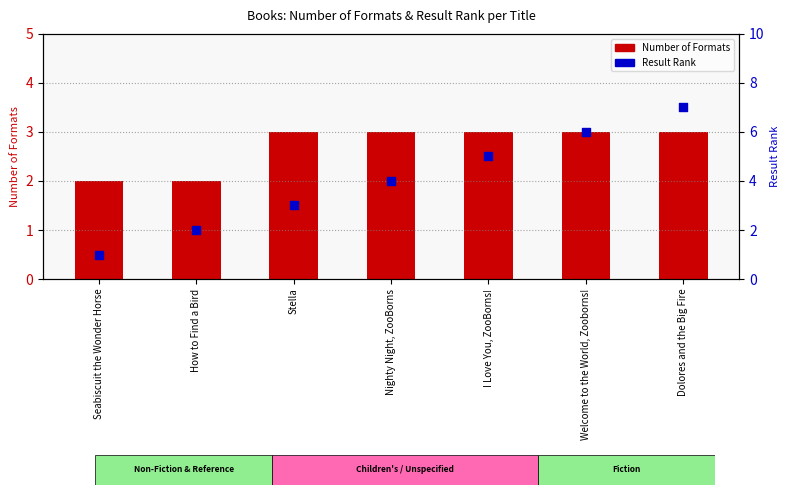

Which series contains the highest Y value?

Result Rank